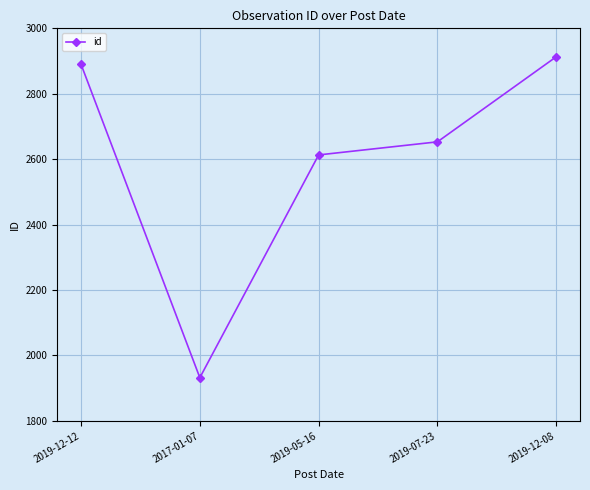

How many lines are shown in the chart?

1